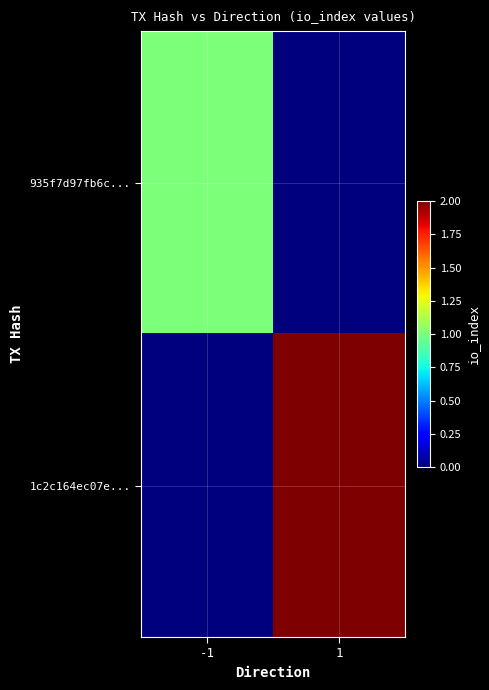

Reading left to right, extract all data points from this chart.

935f7d97fb6c...: -1=1	1=0
1c2c164ec07e...: -1=0	1=2